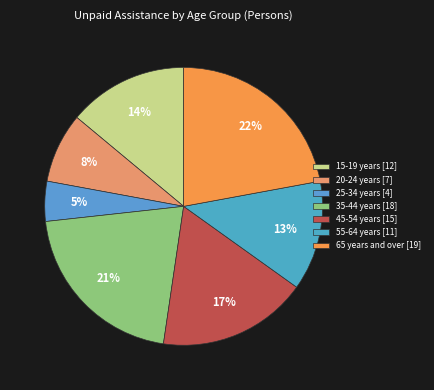

What percentage is the 25-34 years slice, to the nearest percent?

5%